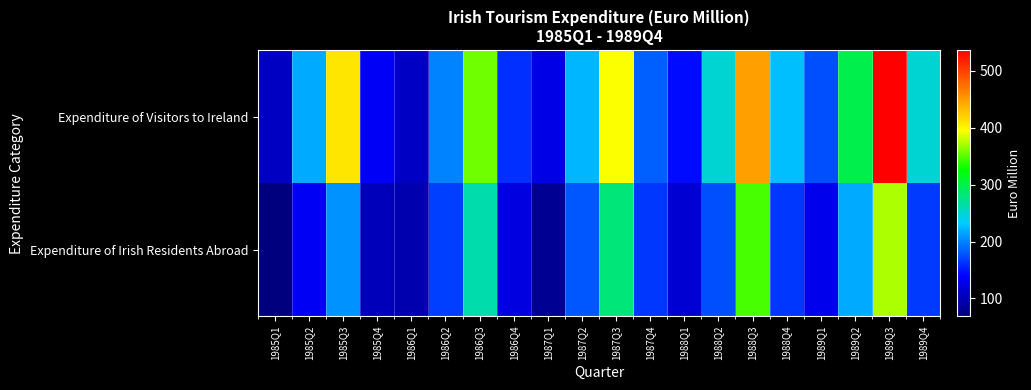

Rank the series by their average value, from lowest to highest.

Expenditure of Irish Residents Abroad, Expenditure of Visitors to Ireland